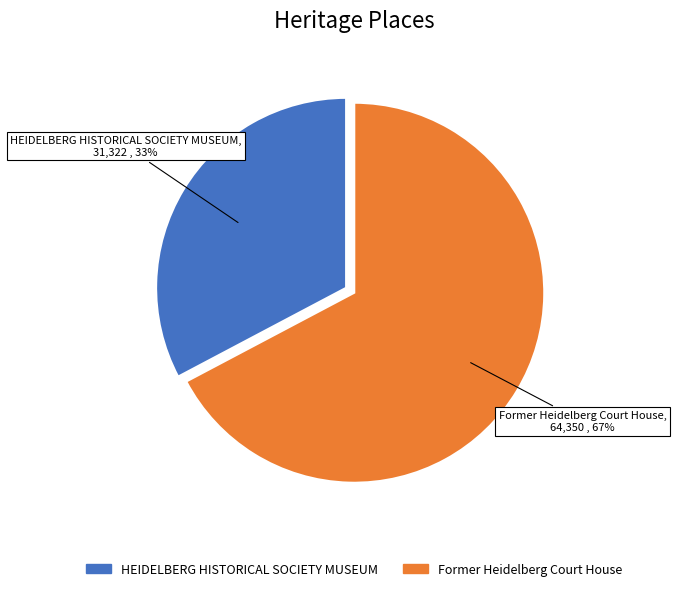

How many slices are in this pie chart?

2